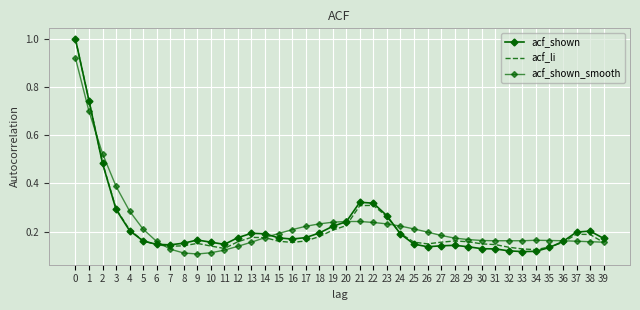

Which category has the lowest value across all series?

9